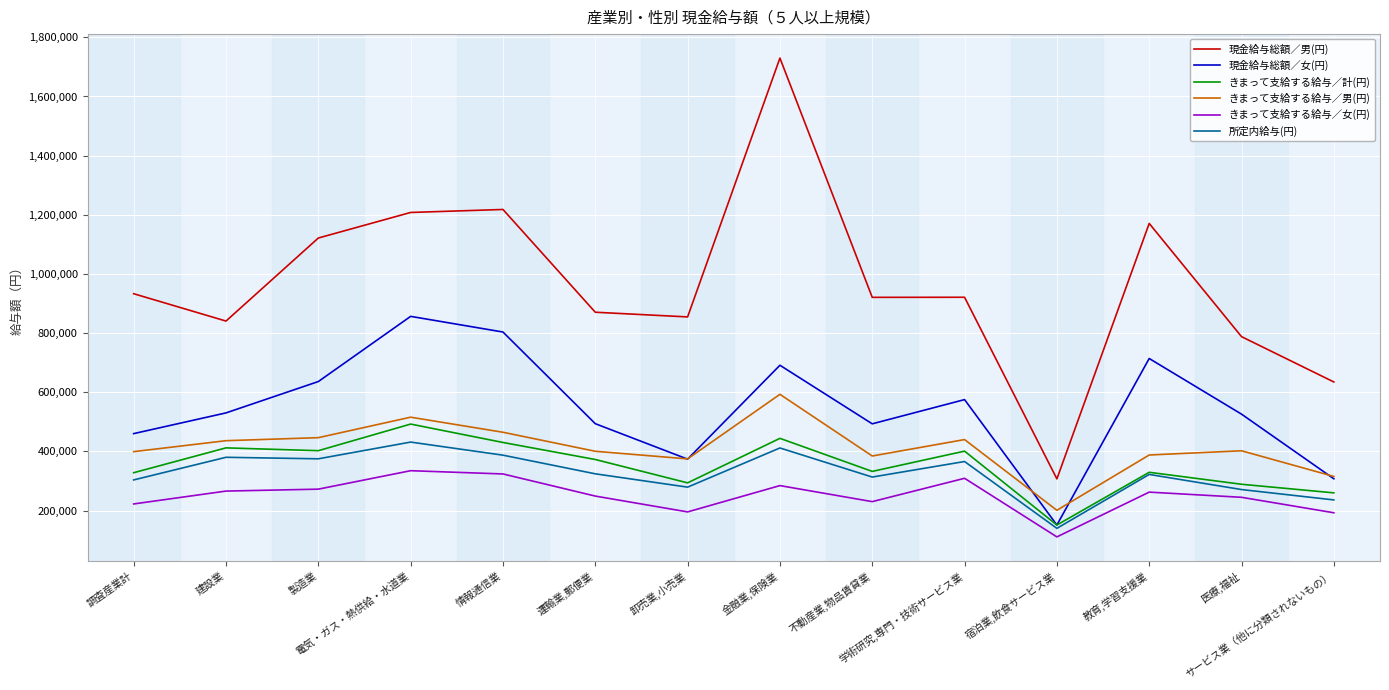

How many values in the 現金給与総額／男(円) series are below 921060?

7